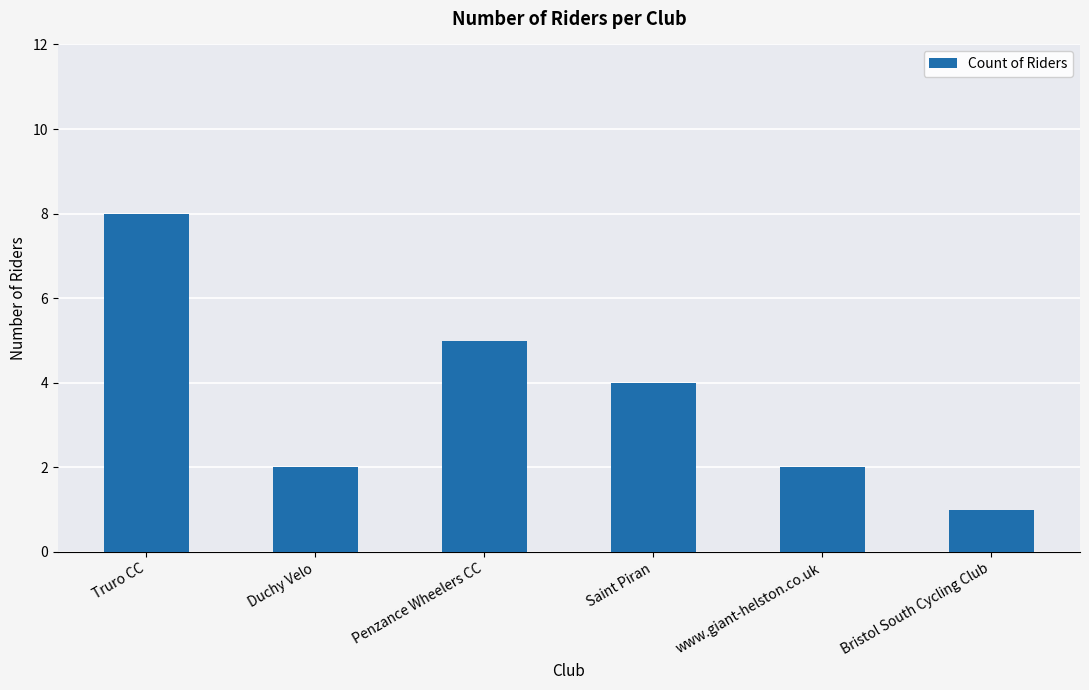

Reading left to right, what are all the values shown in this chart?

8	2	5	4	2	1